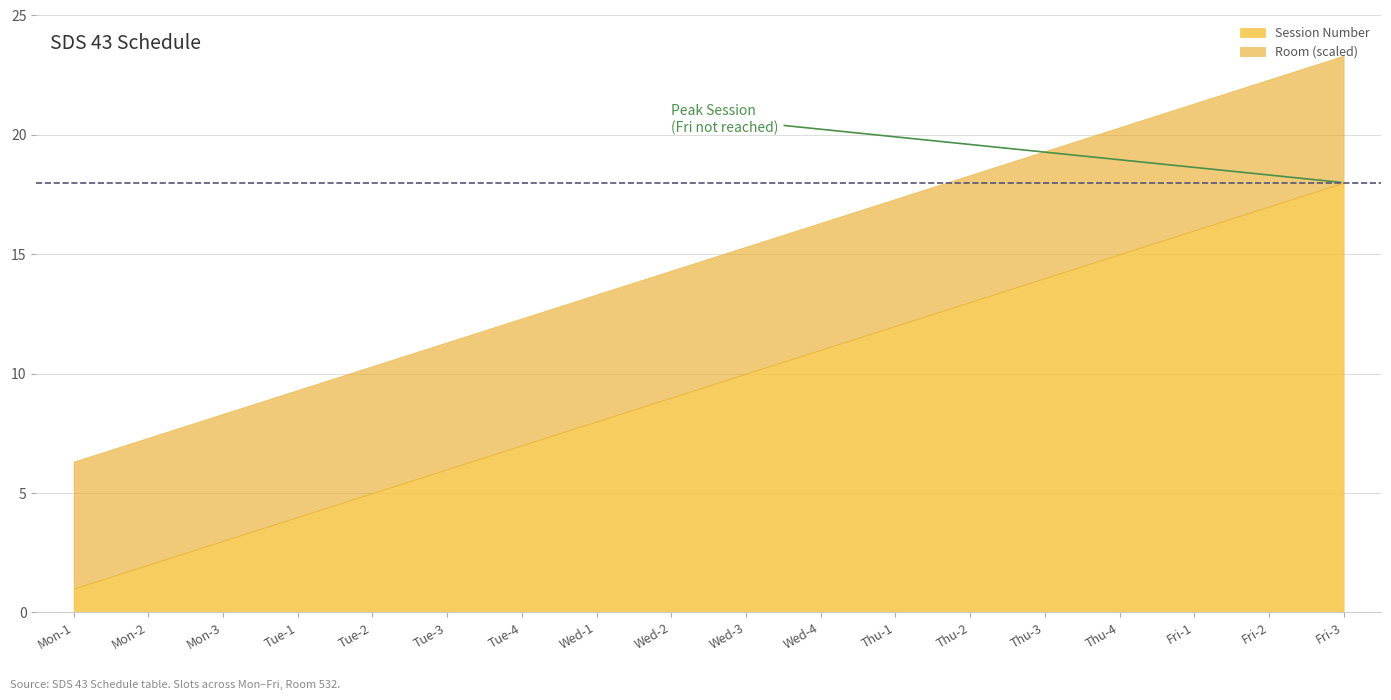

What is the label of the 5th point from the right?

Thu-3